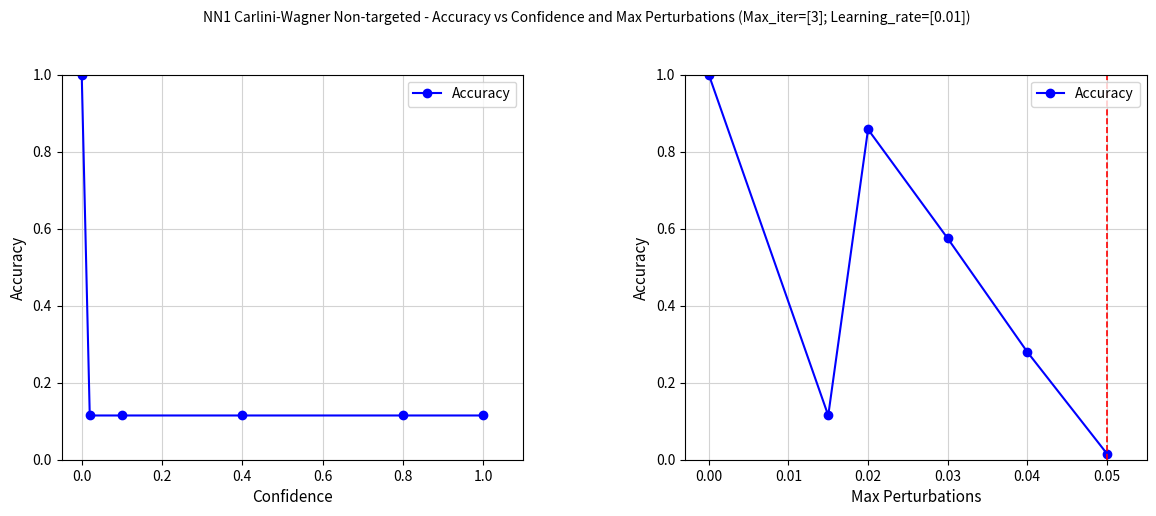

True or false: the data shows 0.3 at 0.03.

False